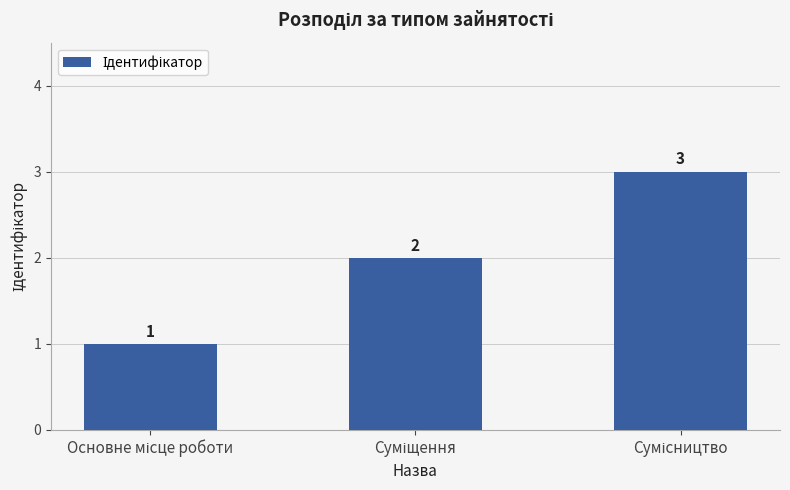

What is the sum of all values?

6